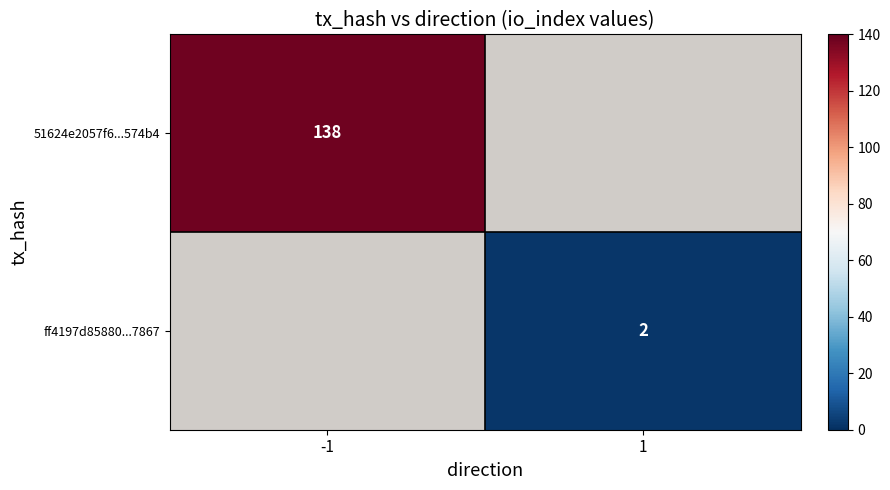

The 51624e2057f6...574b4 series shows 138 at -1. True or false?

True